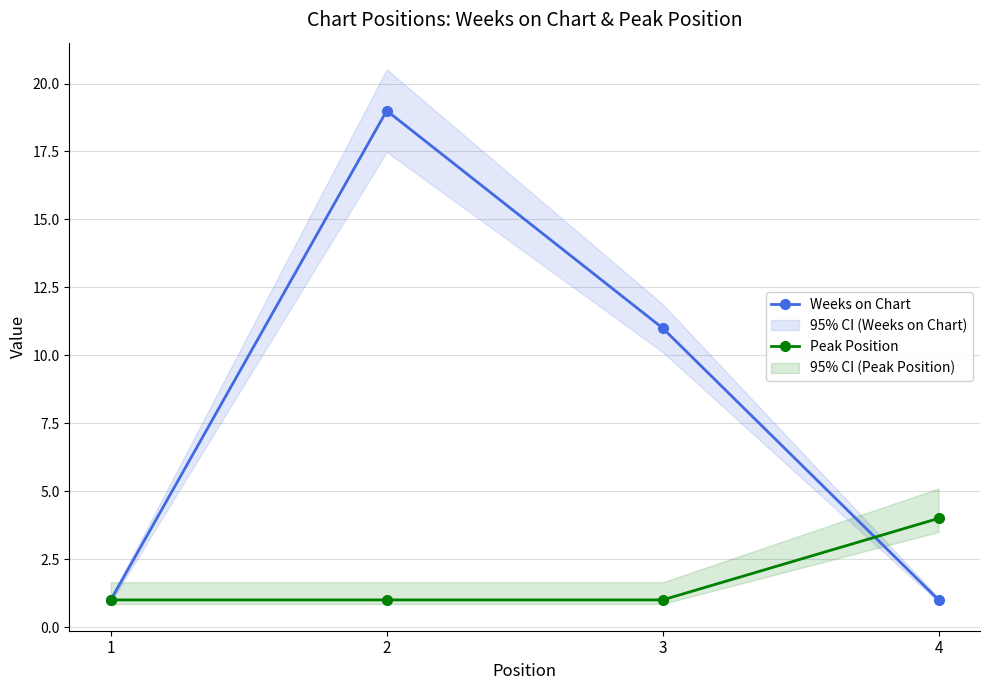

Does the chart display data point markers on the line(s)?

Yes